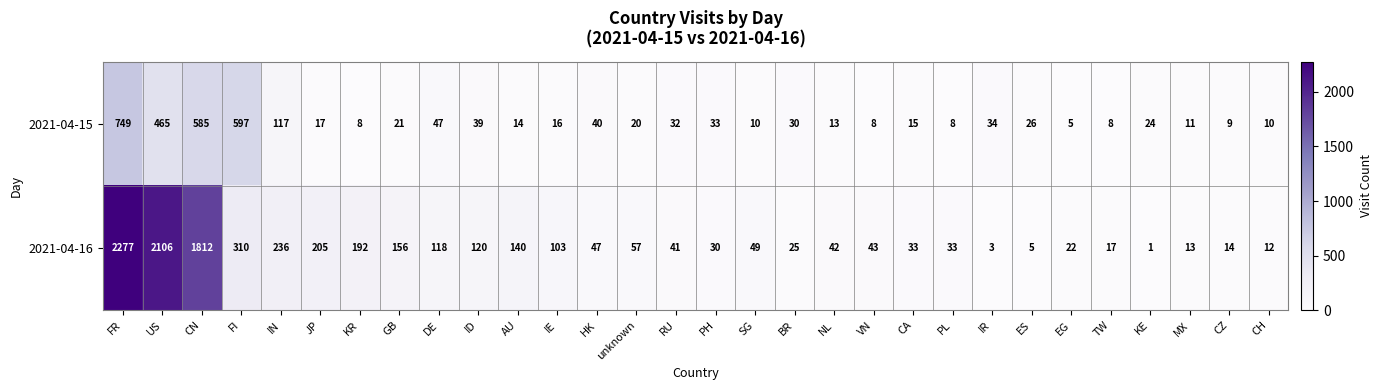

What is the difference between the maximum and minimum values in the 2021-04-15 series?

744